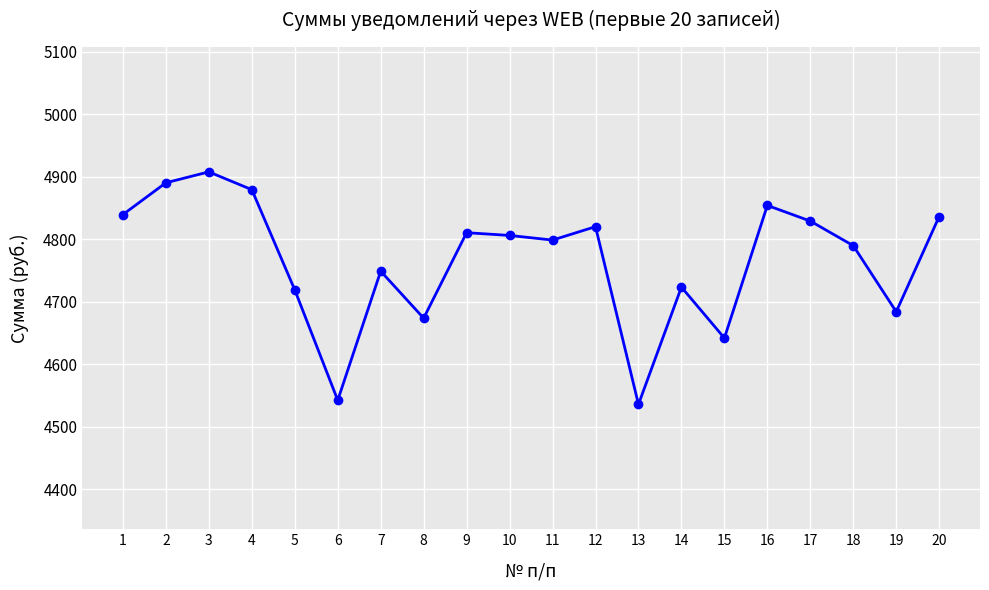

Is it true that the value at 12 is 999.6?

False